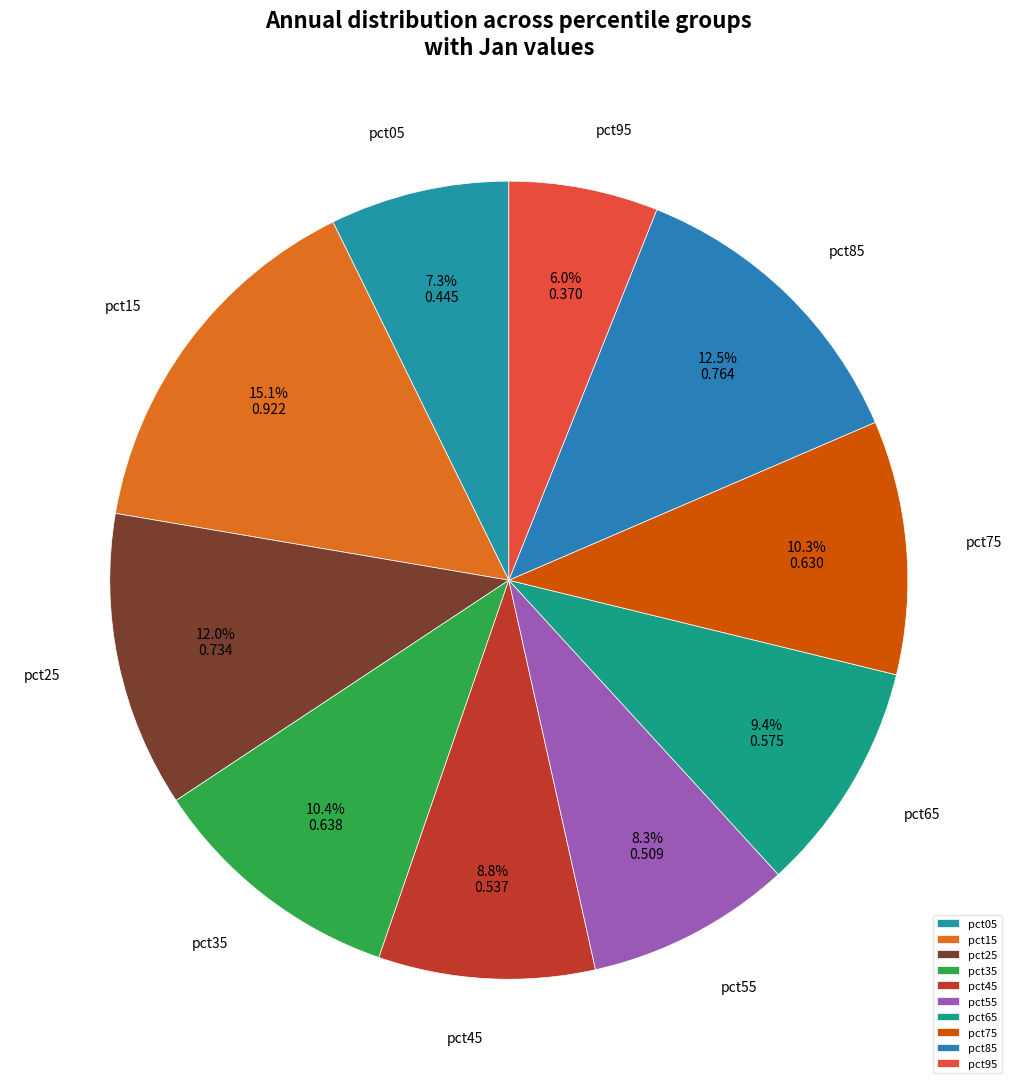

To the nearest percent, what percentage of the pie is pct75?

10%